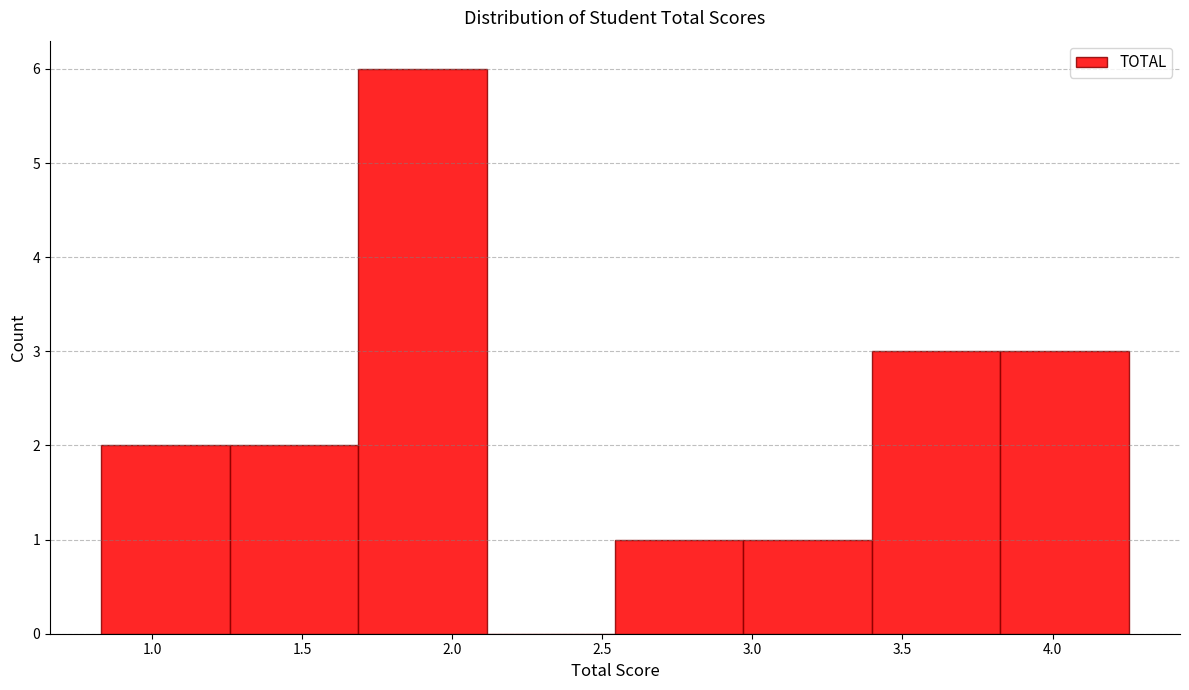

Reading left to right, transcribe this chart: for each bar, give the range it covers on the x-axis and its height. Neither the bar edges nor the heights are printed on the chart, so give them approximately, as read against the axes.

0.85 to 1.25: 2
1.25 to 1.70: 2
1.70 to 2.10: 6
2.10 to 2.55: 0
2.55 to 2.95: 1
2.95 to 3.40: 1
3.40 to 3.85: 3
3.85 to 4.25: 3